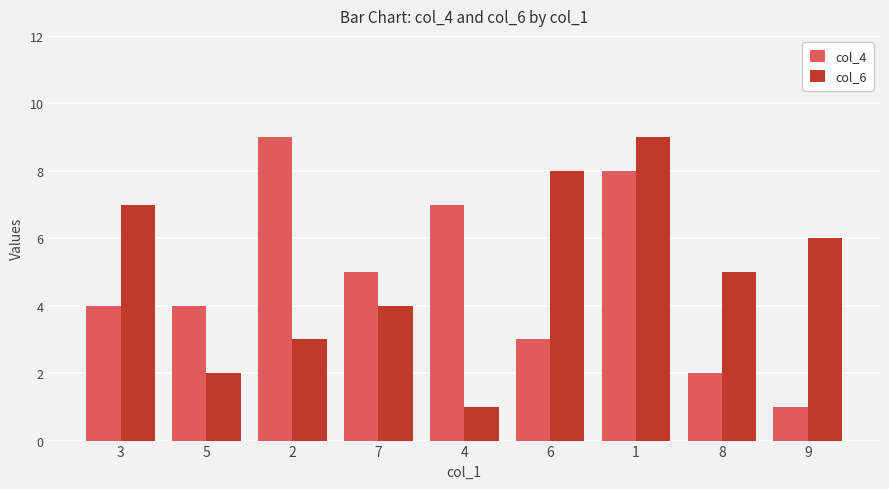

Which category has the highest value in the col_4 series?

2